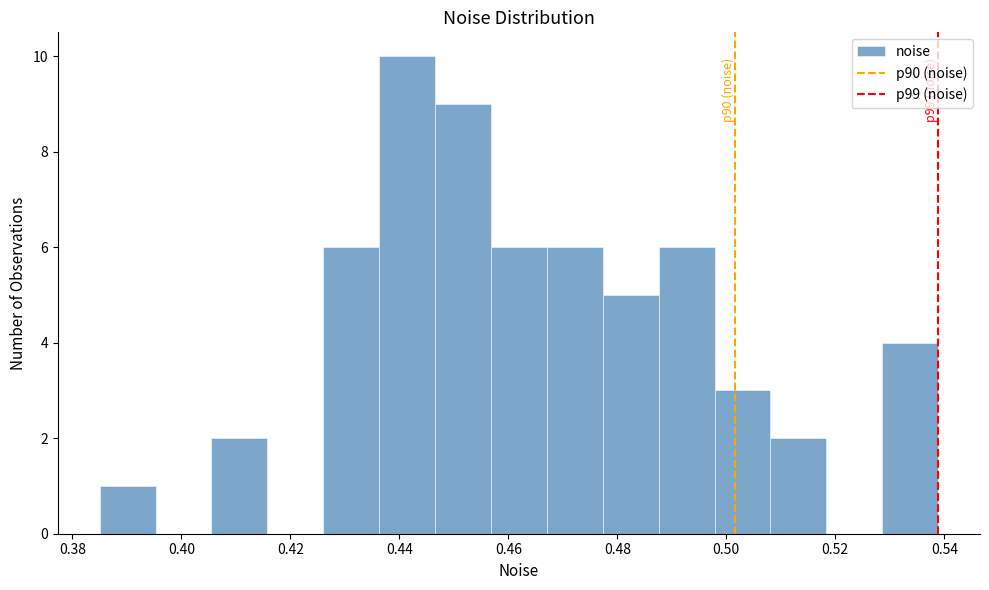

Which range on the x-axis has the tallest bar?

0.436 to 0.446